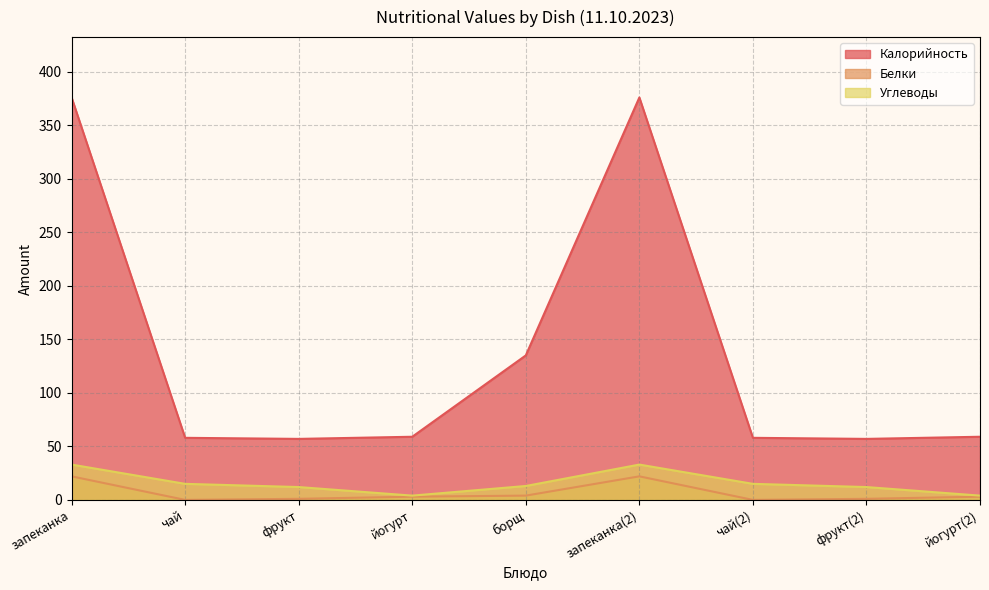

Which has a higher value, борщ or йогурт(2)?

борщ